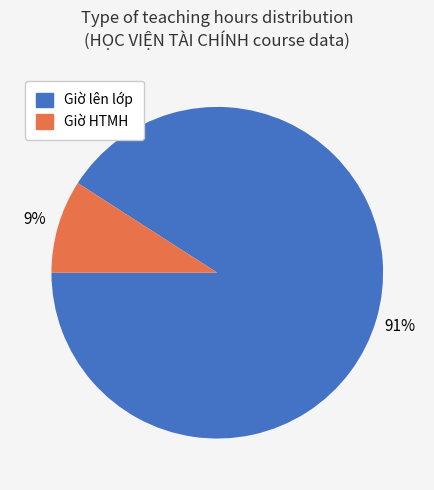

Combined, do Giờ HTMH and Giờ lên lớp account for over 50%?

Yes